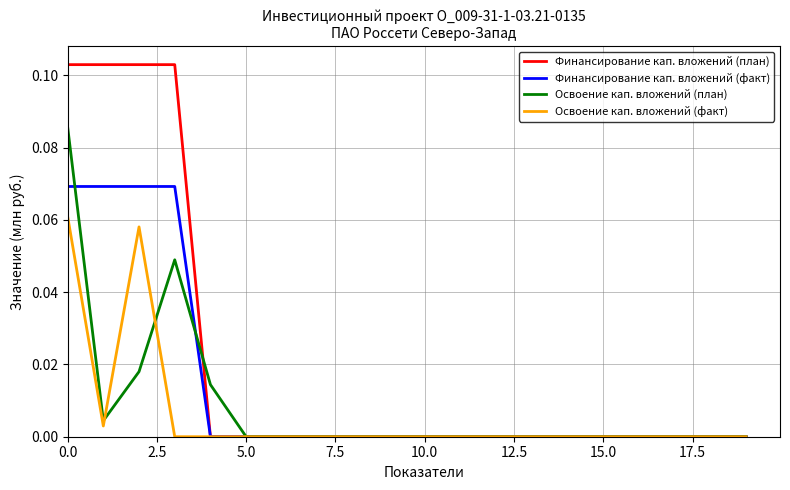

List the series in order of their peak value, highest first.

Финансирование кап. вложений (план), Освоение кап. вложений (план), Финансирование кап. вложений (факт), Освоение кап. вложений (факт)